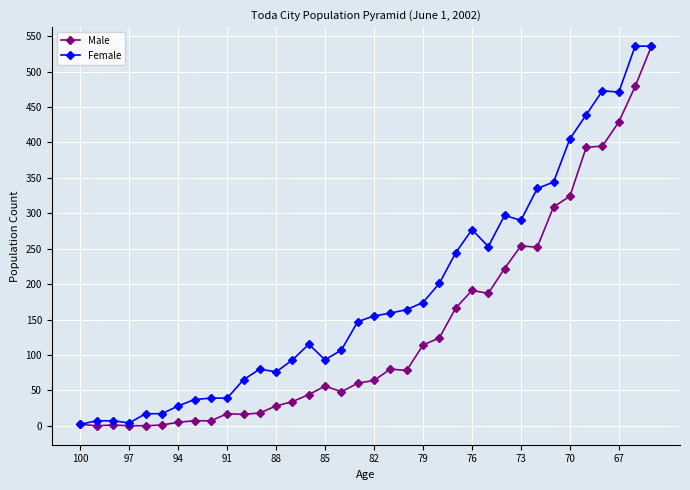

What is the greatest value displayed?

536